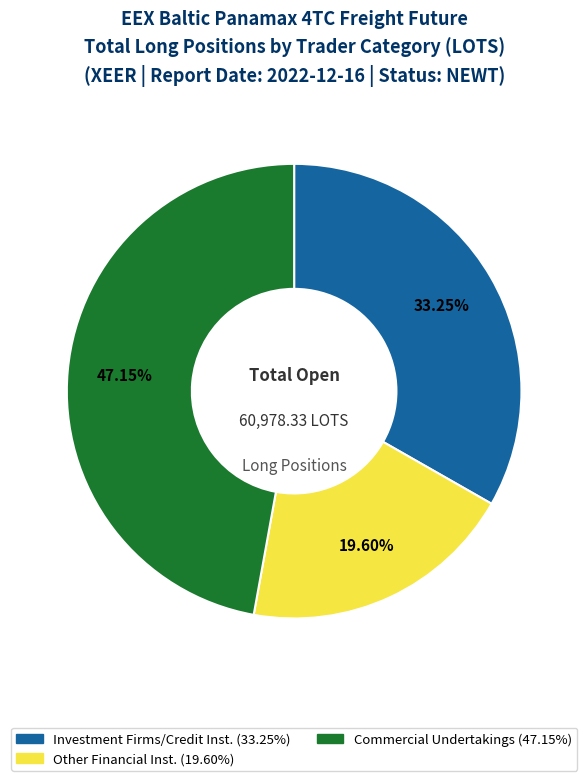

To the nearest percent, what is the average slice percentage?

33%